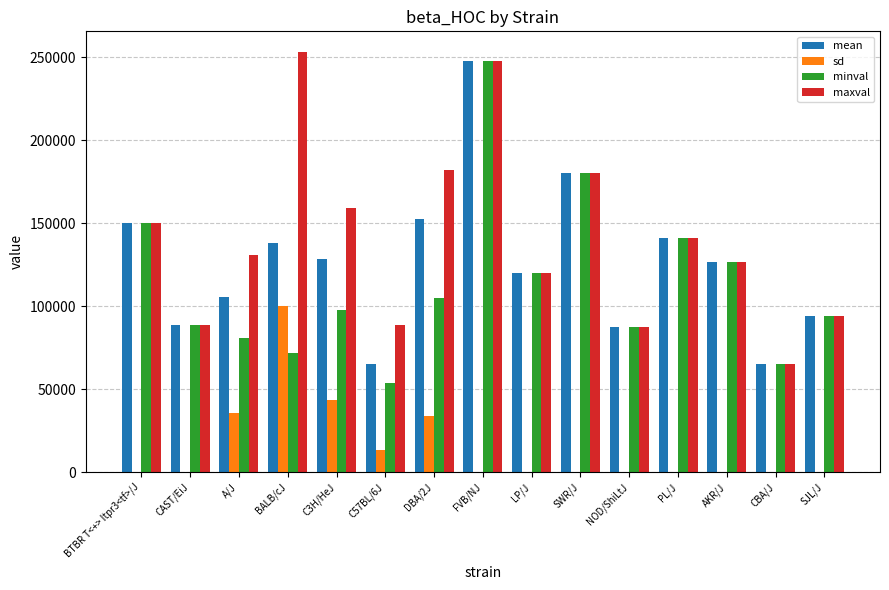

At which label does sd reach its peak?

BALB/cJ